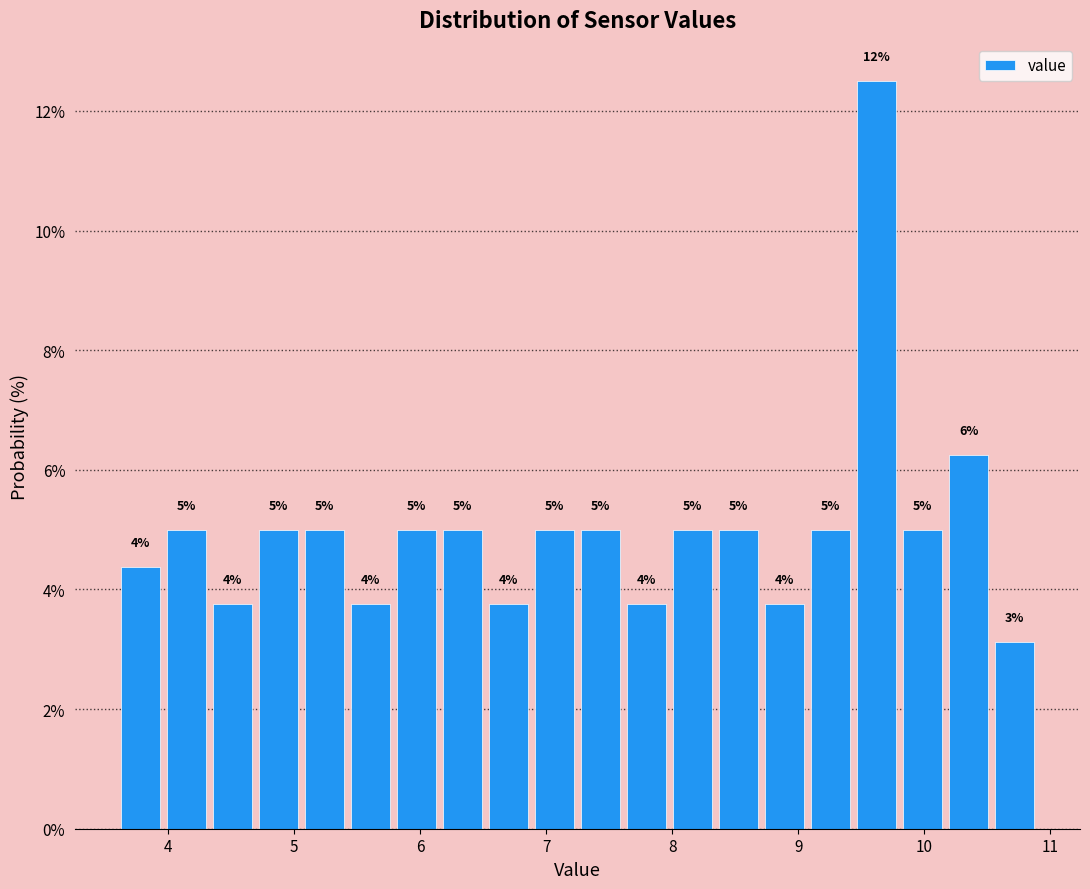

Around what value on the x-axis is the tallest bar? Give the approximate position of its centre, as read against the axis.

9.6